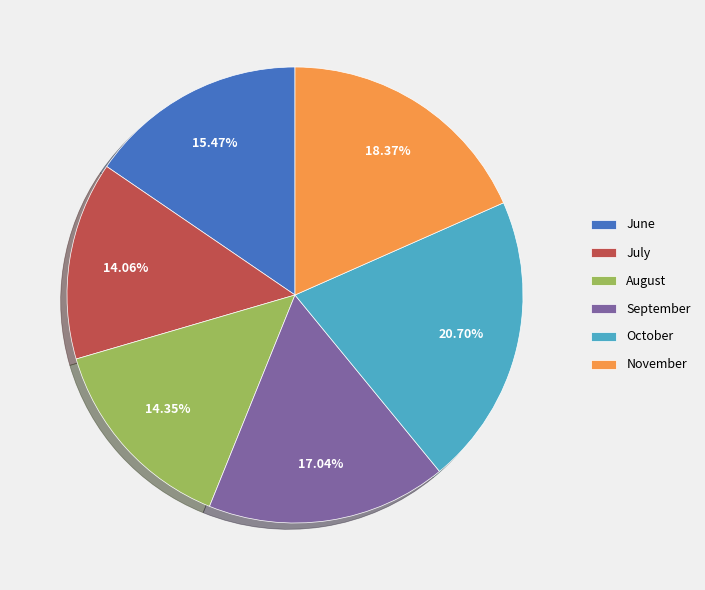

Which category has the biggest portion of the pie?

October